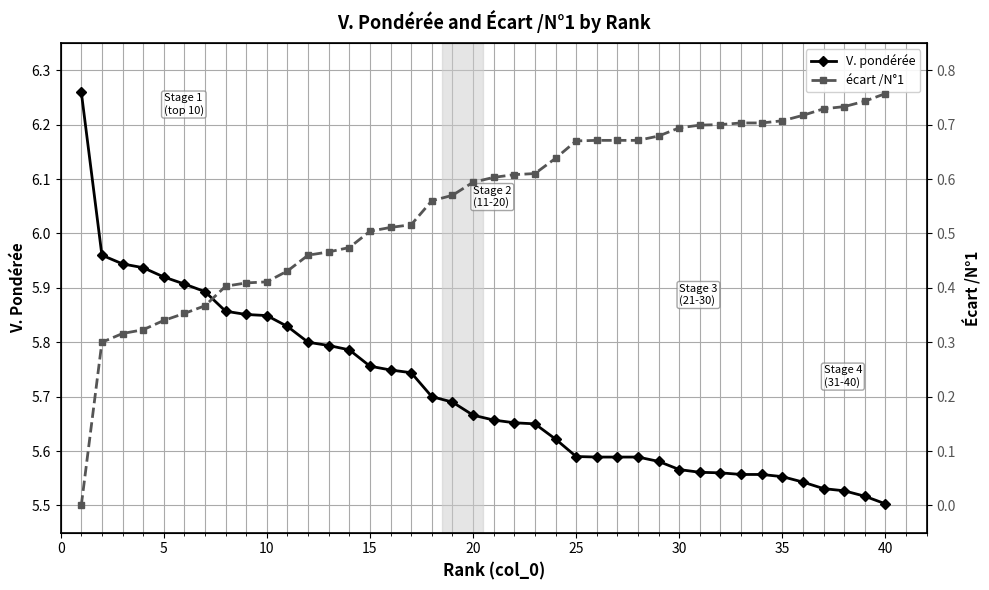

True or false: V. pondérée has more than 2 interior local peaks.

False